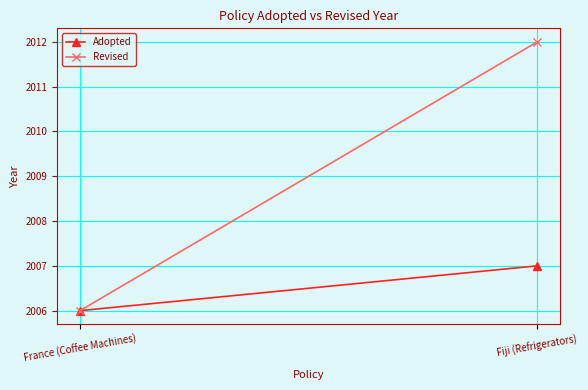

How many lines are shown in the chart?

2